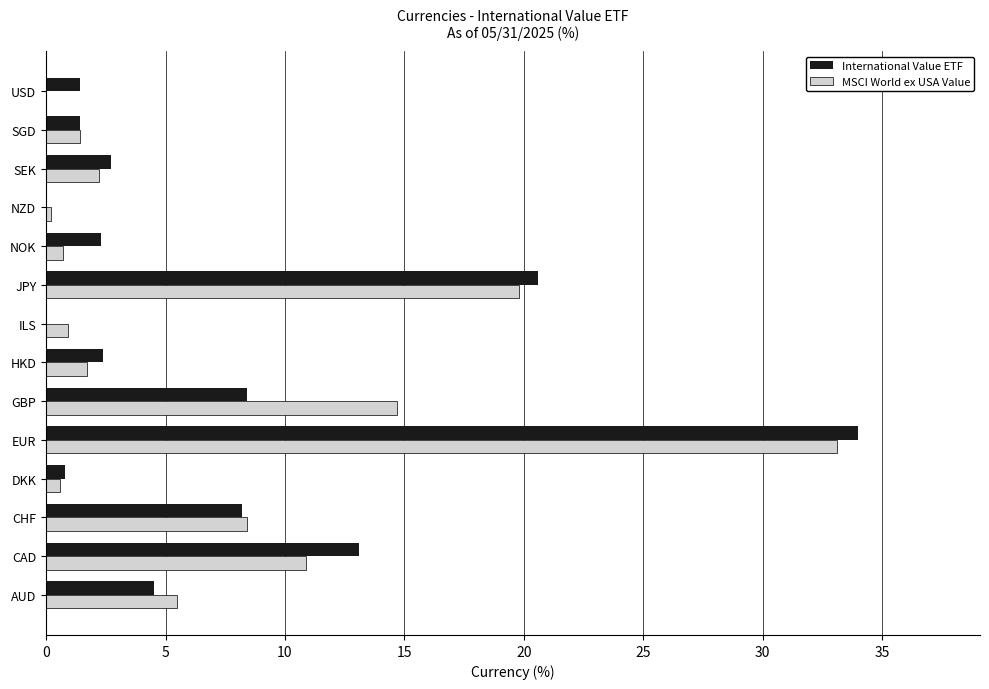

The value of MSCI World ex USA Value at JPY is 30.7. True or false?

False